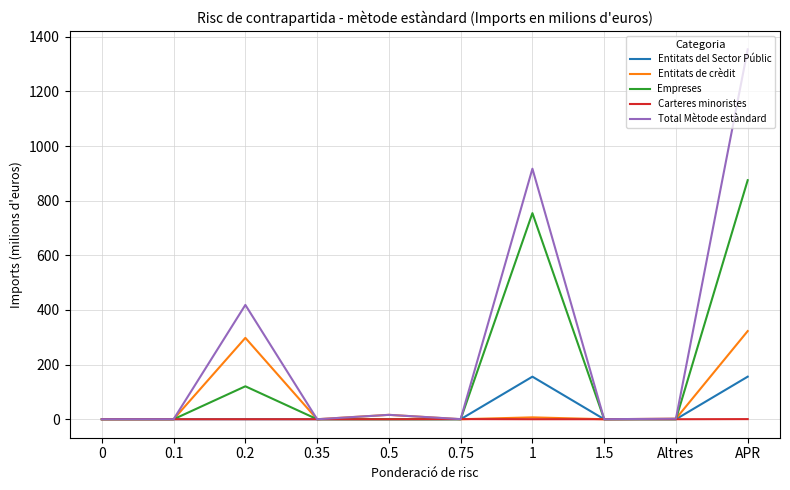

Rank the series by their maximum value, from lowest to highest.

Carteres minoristes, Entitats del Sector Públic, Entitats de crèdit, Empreses, Total Mètode estàndard